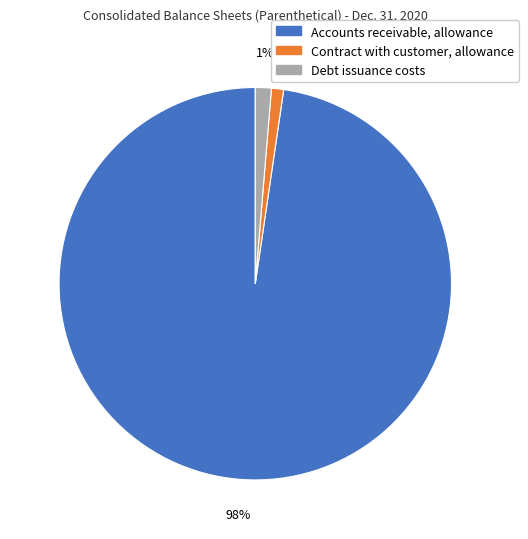

Is it true that Contract with customer, allowance is 11% of the pie?

False